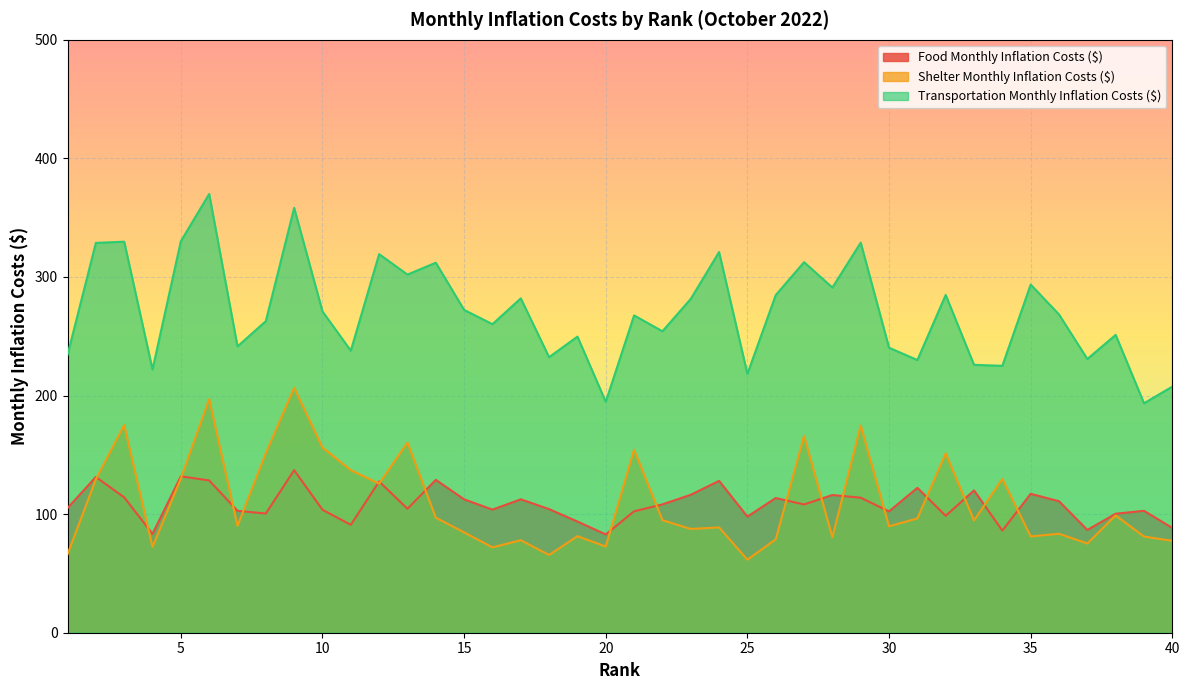

List the labels in order of Food Monthly Inflation Costs ($) value, smallest first.

20, 4, 34, 37, 40, 11, 19, 25, 32, 38, 8, 30, 21, 7, 39, 10, 16, 18, 13, 1, 27, 22, 36, 15, 17, 26, 29, 3, 28, 23, 35, 33, 31, 12, 24, 6, 14, 2, 5, 9